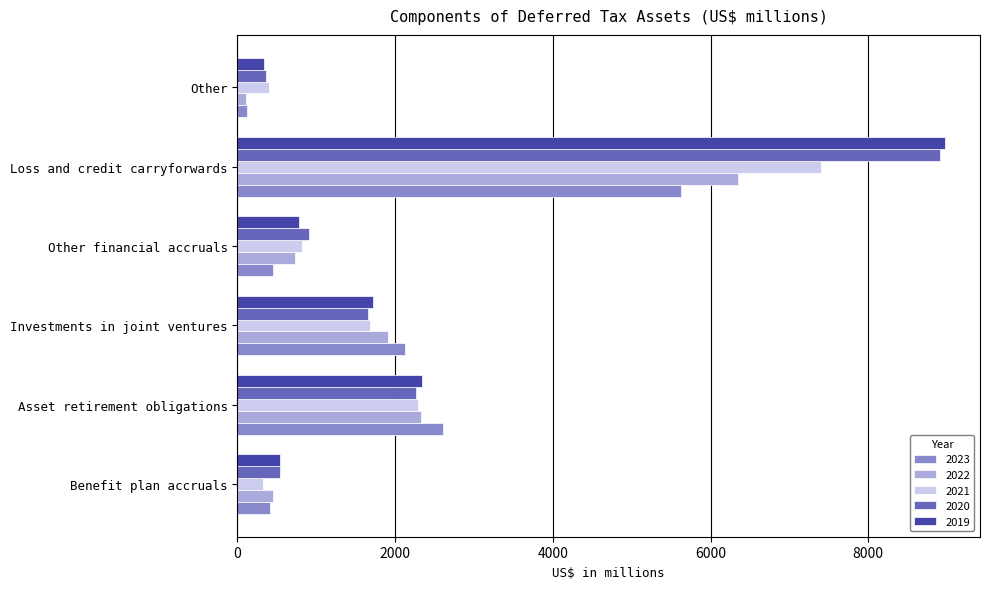

The value of 2022 at Other financial accruals is 736. True or false?

True